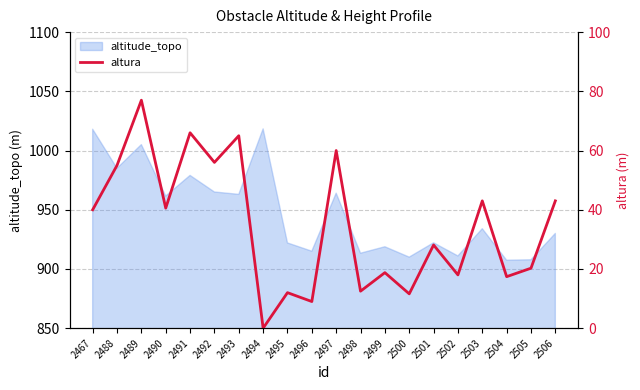

True or false: altitude_topo has a value of 249.1 at 2506.

False